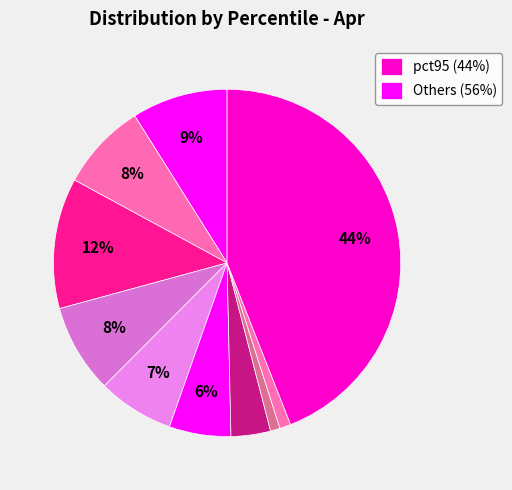

How many segments does this pie chart have?

10